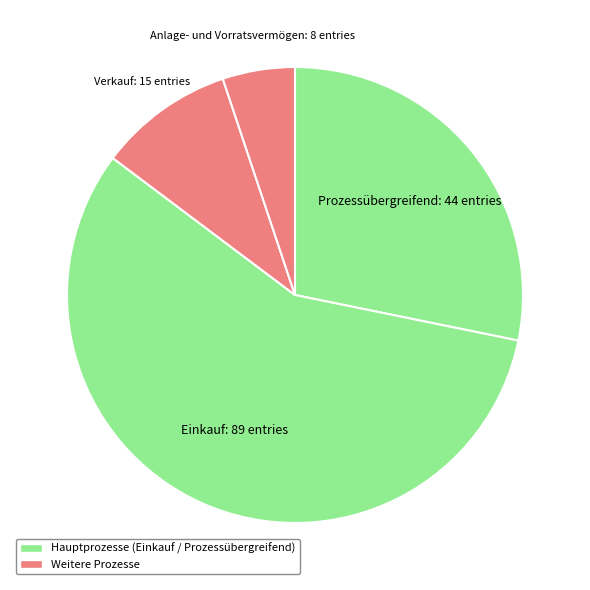

Count the number of slices in the pie.

4